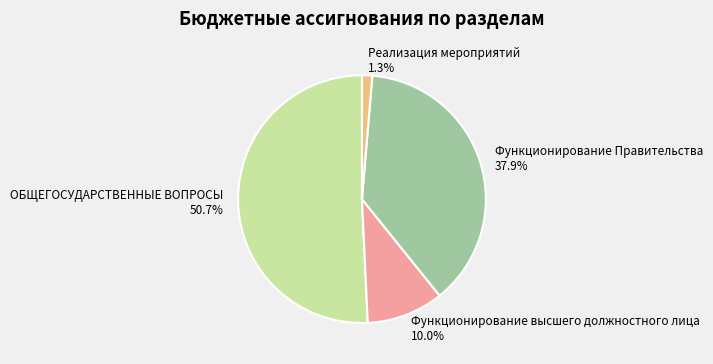

Is there a majority slice in this chart?

Yes